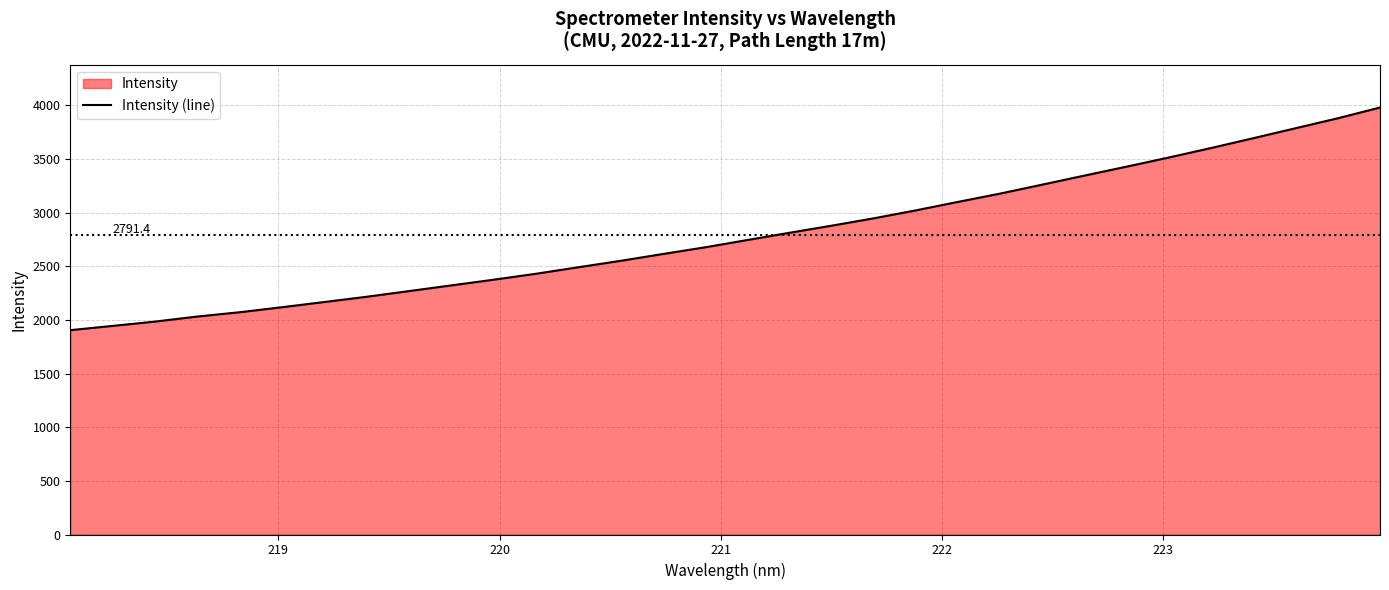

What is the maximum value shown in the chart?

3979.7